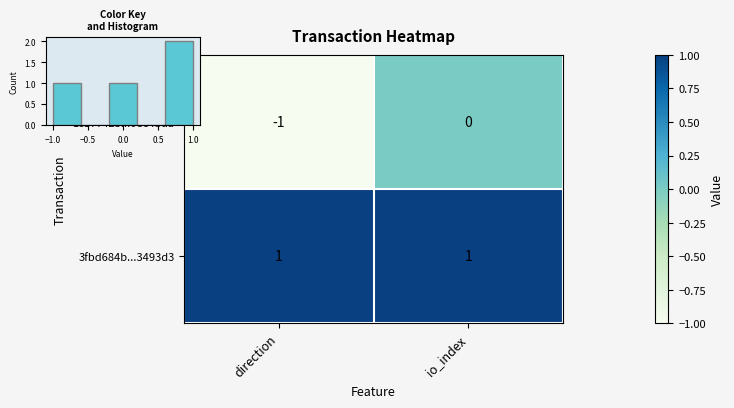

Count the 1c177425...0ec4baa values in the range -1 to 0.

2